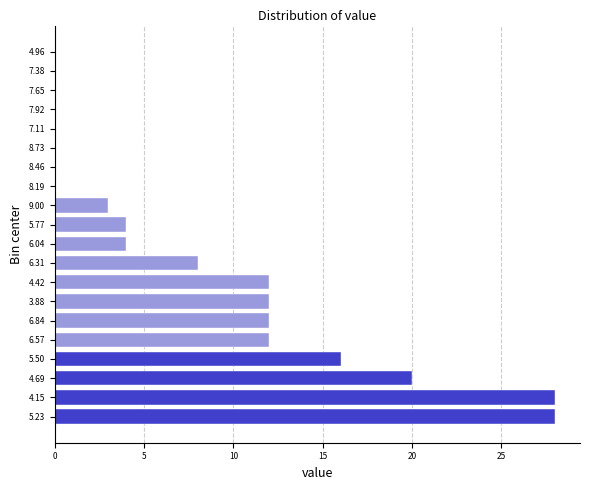

Reading bottom to top, what are all the values shown in this chart?

5.23=28	4.15=28	4.69=20	5.50=16	6.57=12	6.84=12	3.88=12	4.42=12	6.31=8	6.04=4	5.77=4	9.00=3	8.19=0	8.46=0	8.73=0	7.11=0	7.92=0	7.65=0	7.38=0	4.96=0